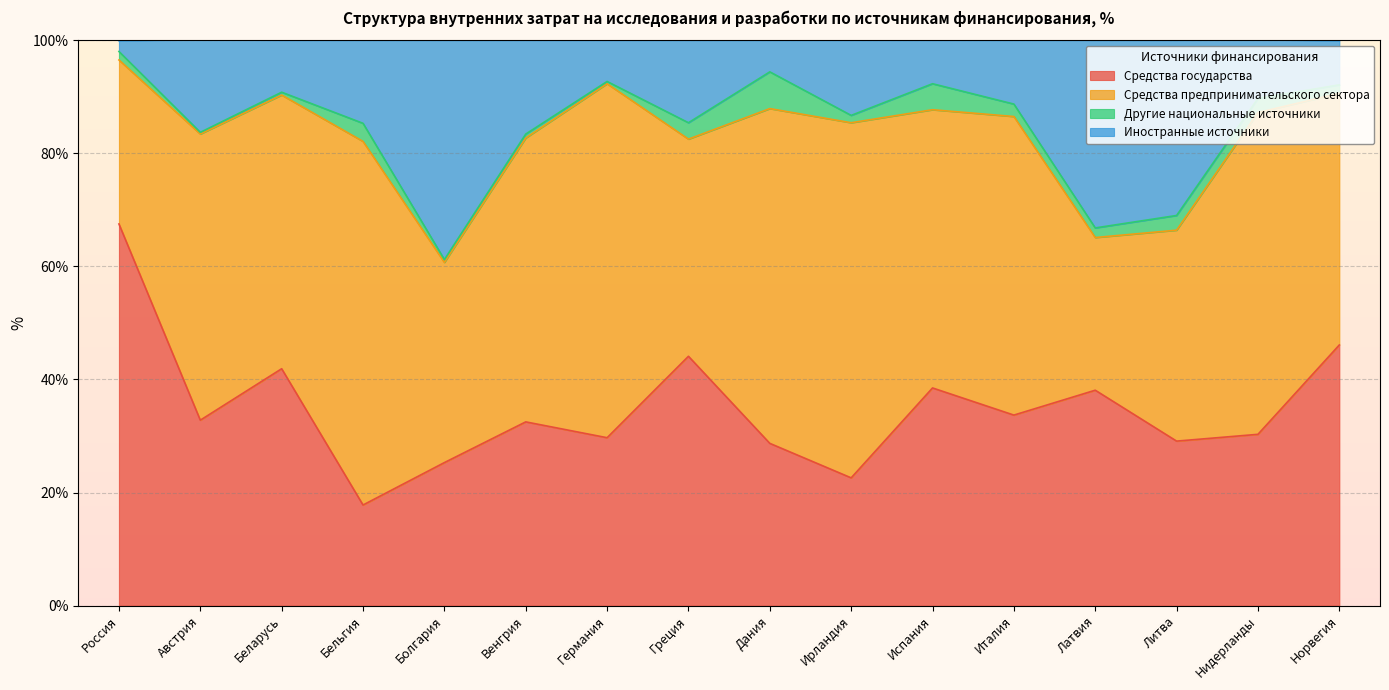

The Средства государства series shows 12.5 at Дания. True or false?

False